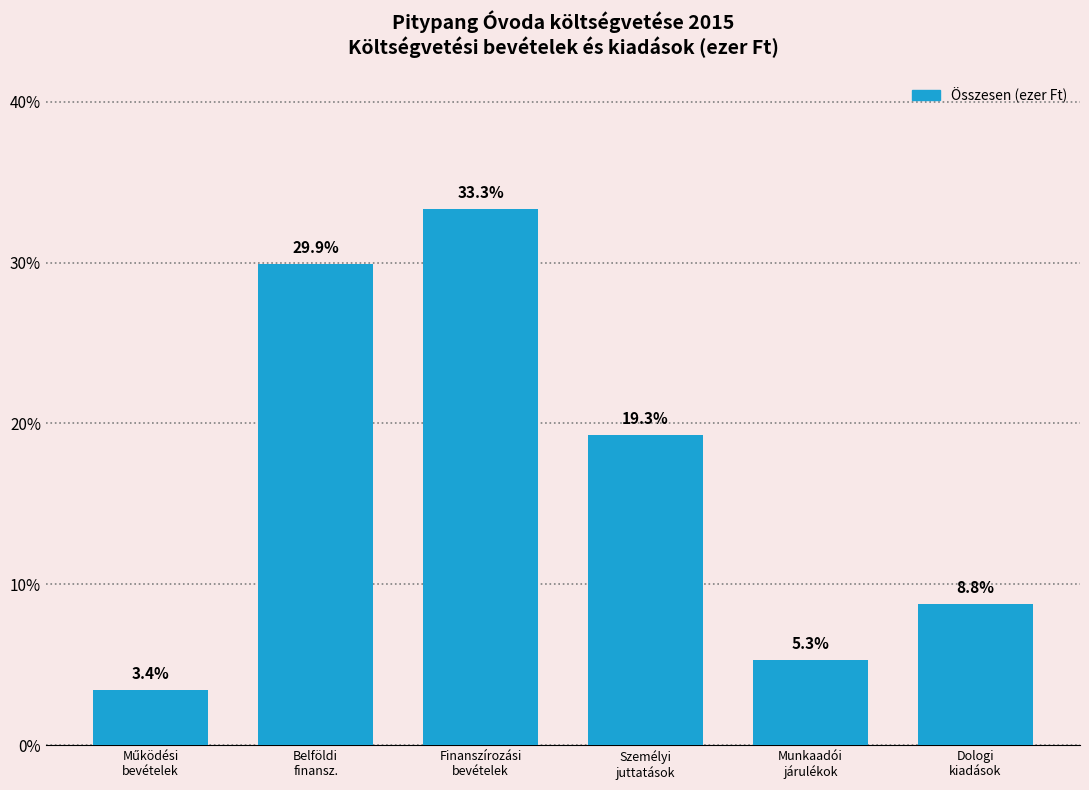

Reading left to right, transcribe all the data shown in this chart.

3.4	29.9	33.3	19.3	5.3	8.8